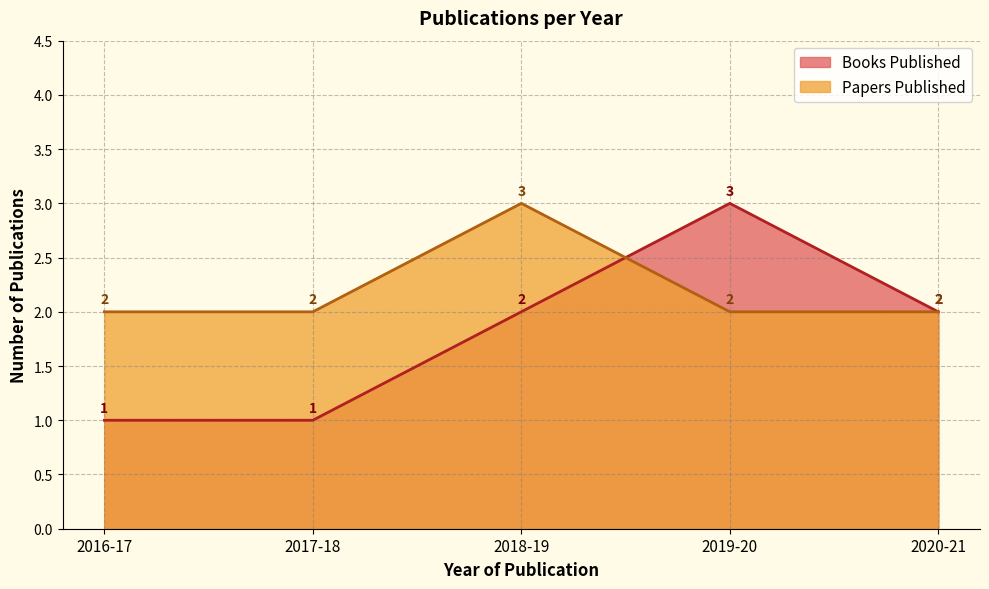

Which series changed the most between 2017-18 and 2018-19?

Books Published